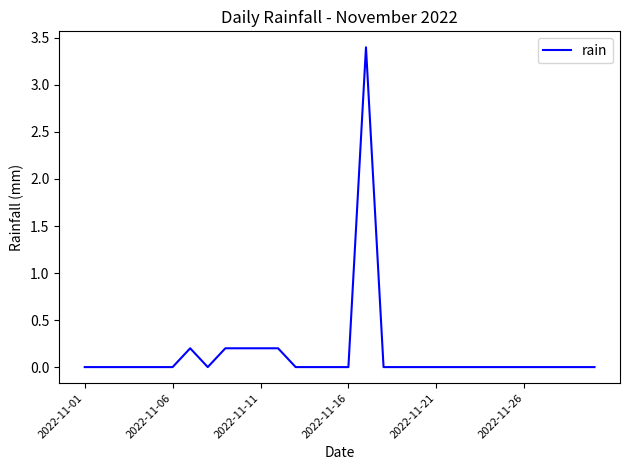

What is the maximum value shown in the chart?

3.4